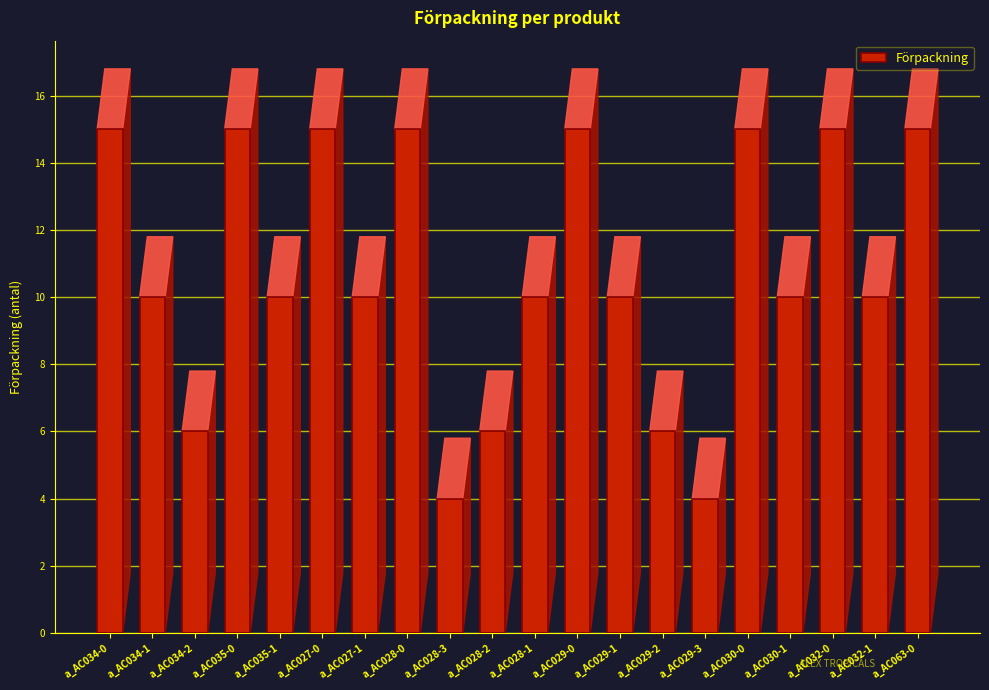

Is it true that the value at a_AC027-0 is 15?

True